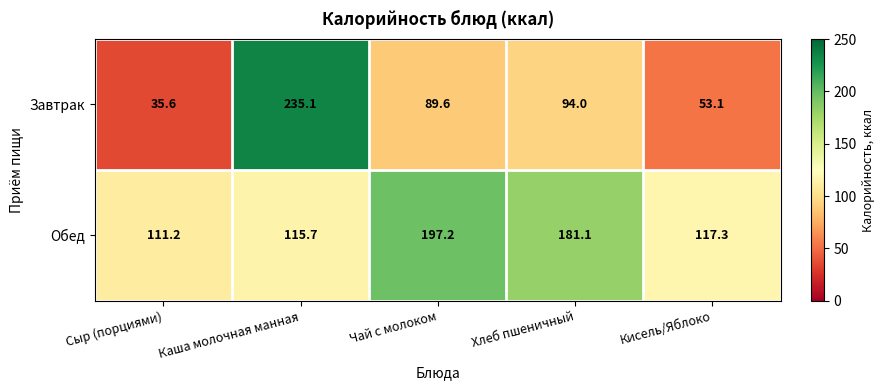

What is the sum of the Завтрак values at Каша молочная манная and Хлеб пшеничный?

329.1